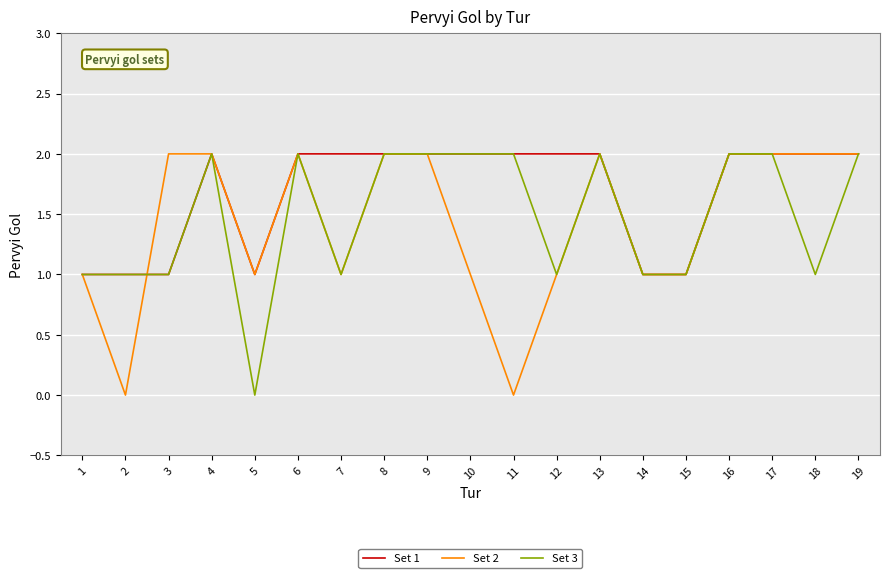

Is it true that Set 3 equals 2 at 12?

False